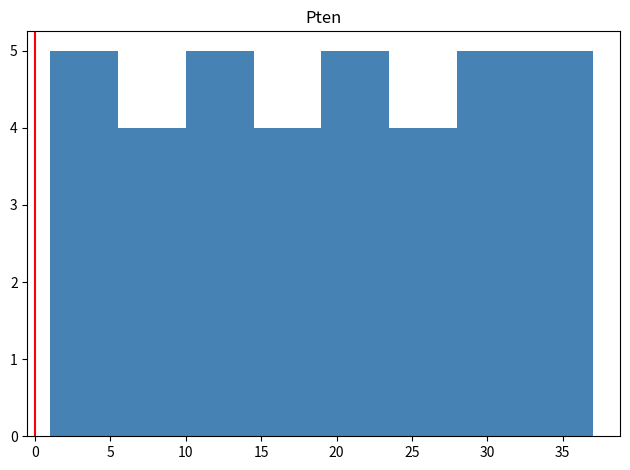

Reading left to right, list every bar in this chart as the range it spans on the x-axis followed by its height. The values are not printed on the chart, so give them approximately, as read against the axis.

1.0 to 5.5: 5
5.5 to 10.0: 4
10.0 to 14.5: 5
14.5 to 19.0: 4
19.0 to 23.5: 5
23.5 to 28.0: 4
28.0 to 32.5: 5
32.5 to 37.0: 5